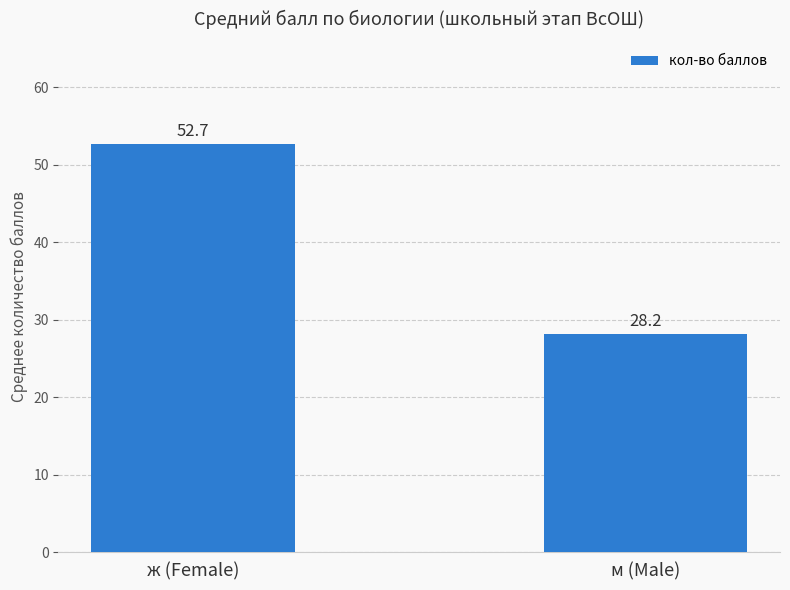

List the labels in order of value, largest first.

ж (Female), м (Male)